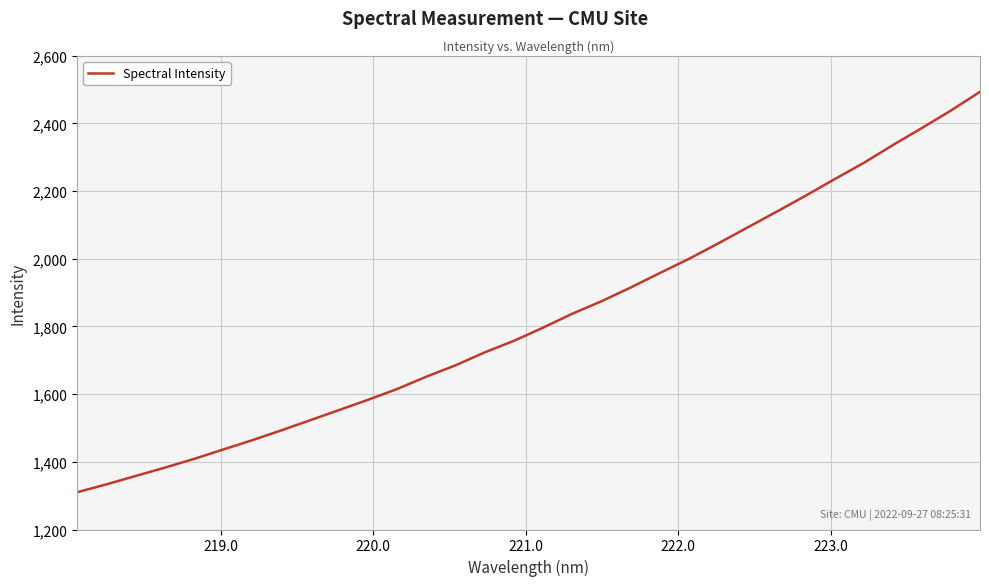

What is the difference between the maximum and minimum values?

1183.5